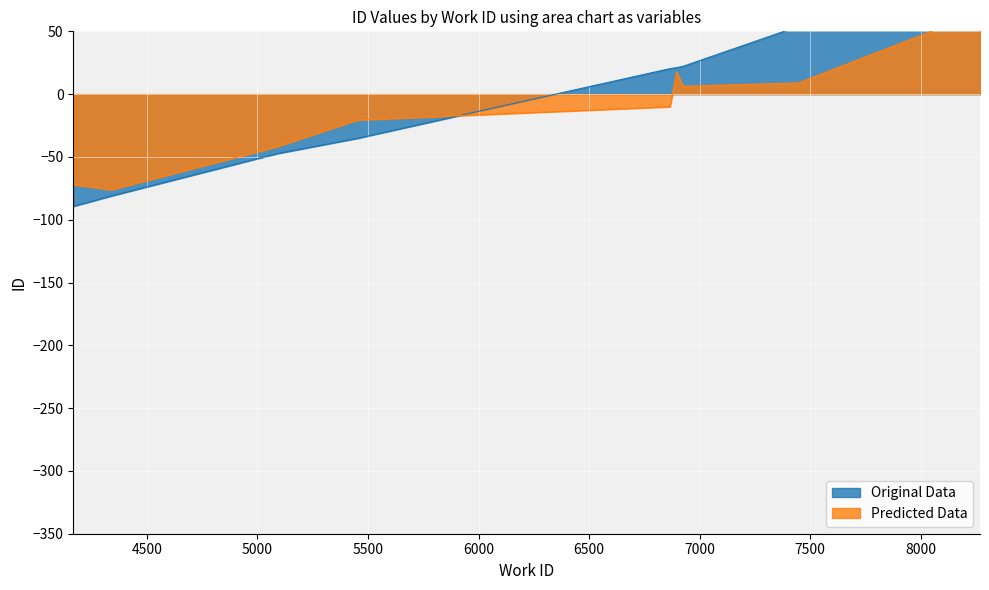

What is the smallest value displayed?

-89.3